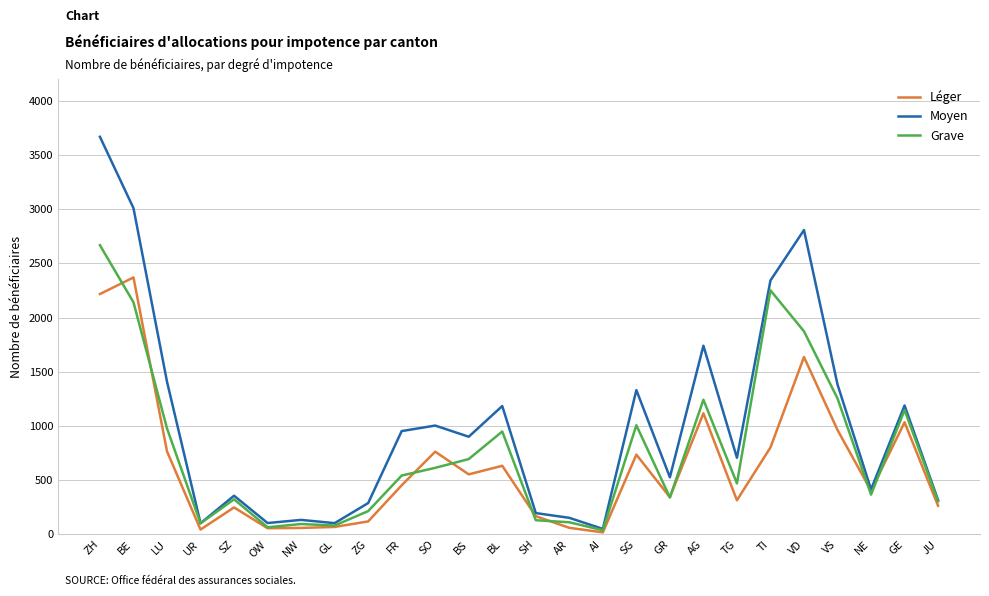

What is the lowest value of the Moyen series?

51